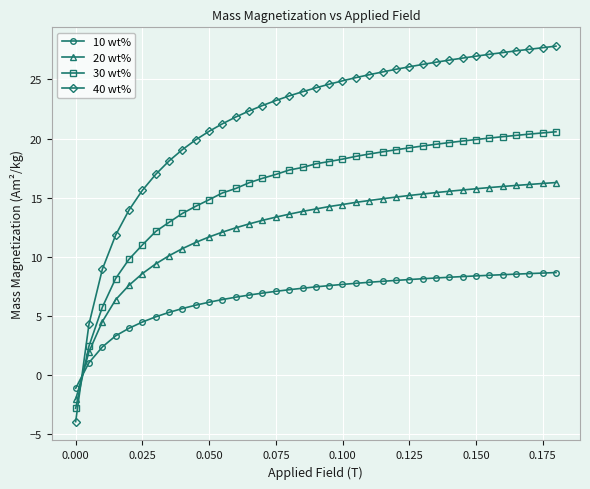

Rank the series by their maximum value, from lowest to highest.

10 wt%, 20 wt%, 30 wt%, 40 wt%